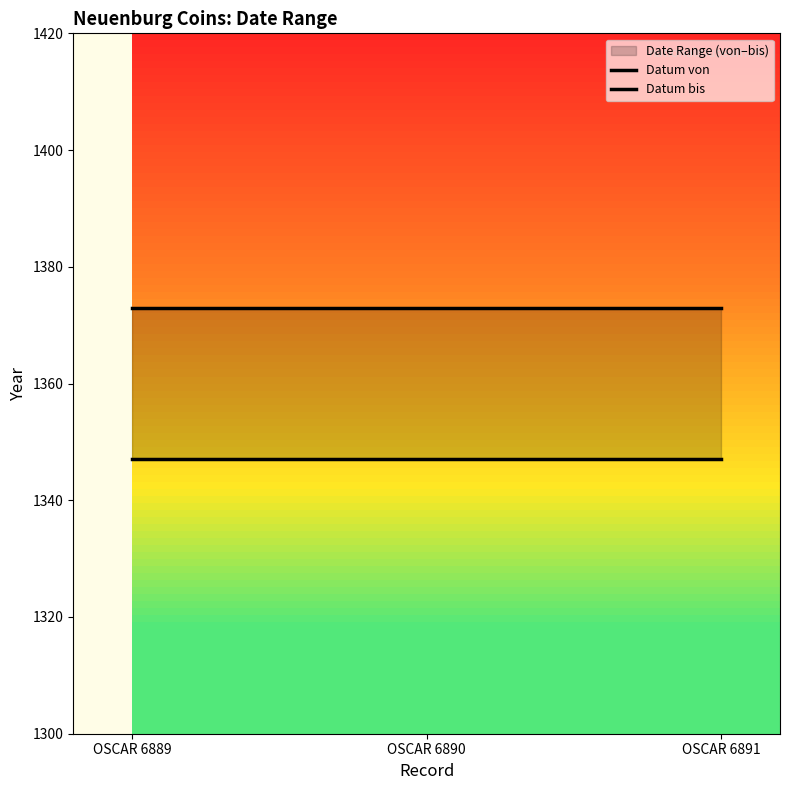

Count the number of categories in the chart.

3